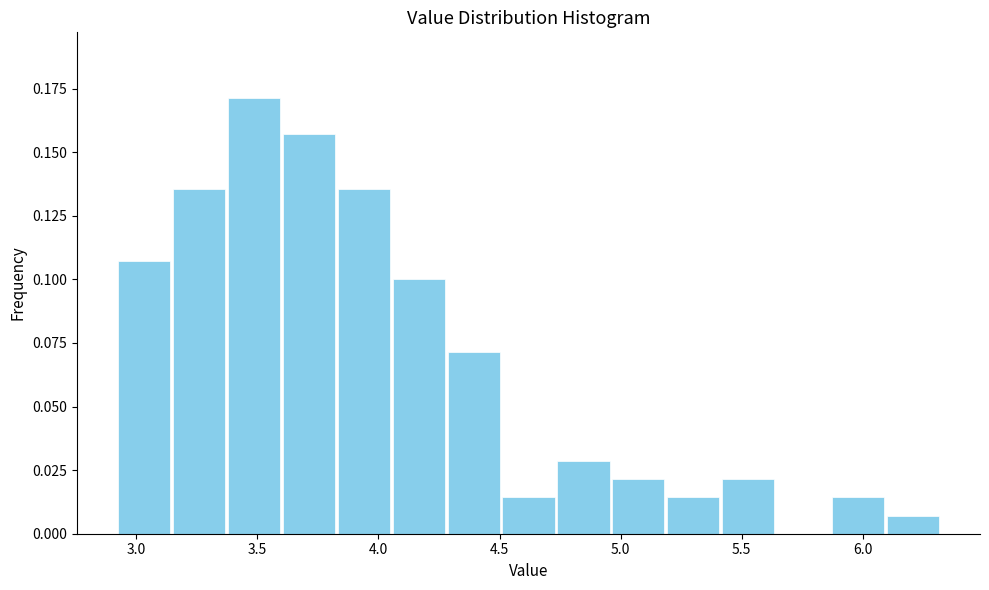

Which range on the x-axis has the tallest bar?

3.35 to 3.60